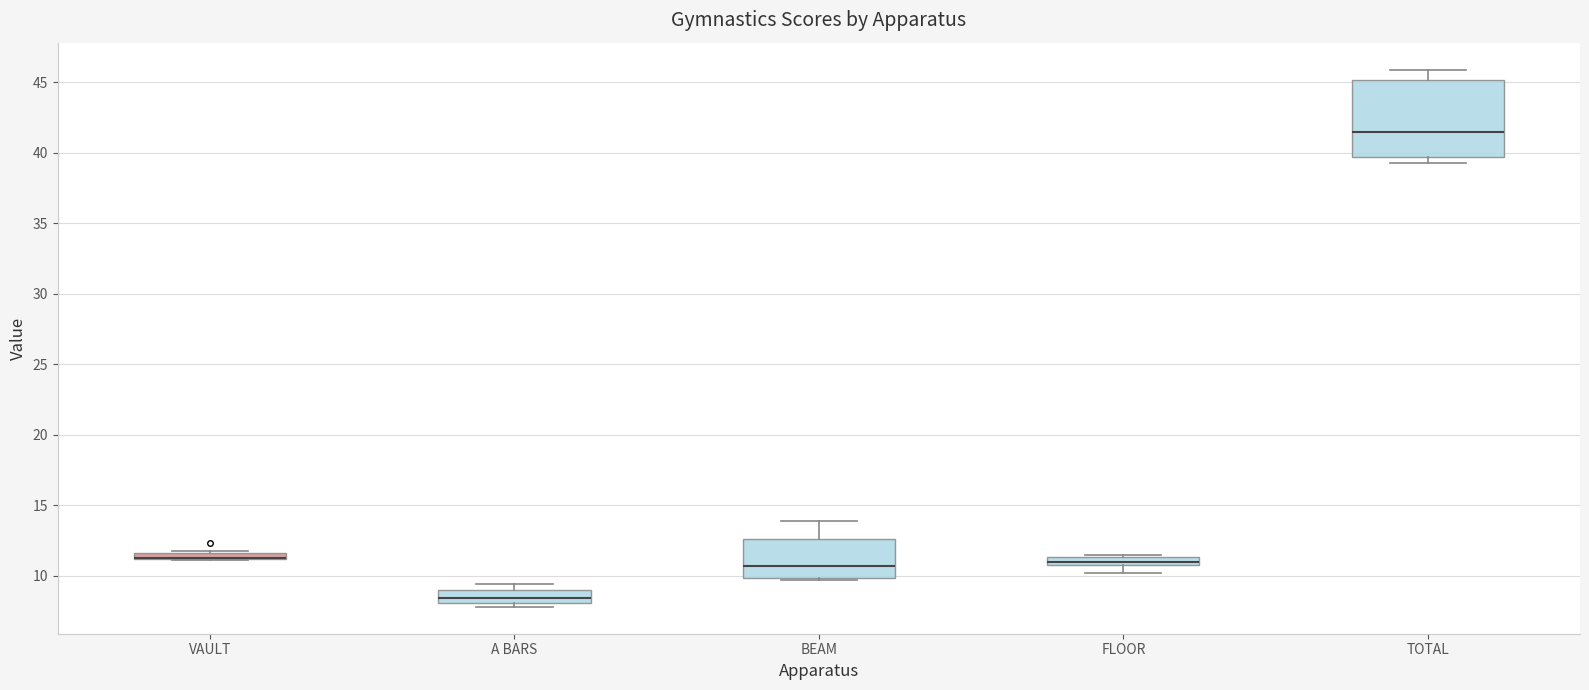

Which box is the tallest, from its lower edge to its upper edge?

TOTAL